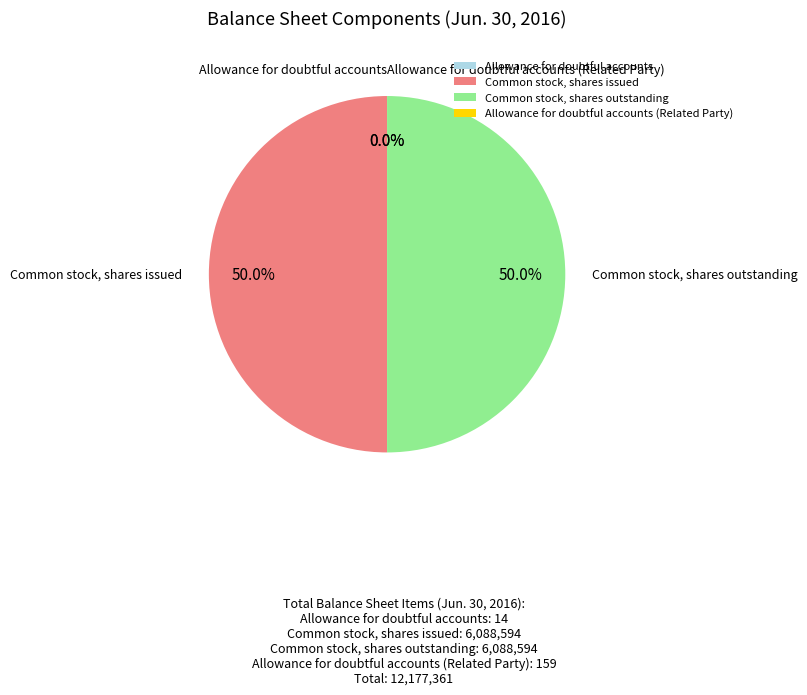

What percentage is NOT represented by Common stock, shares outstanding?

50.0%